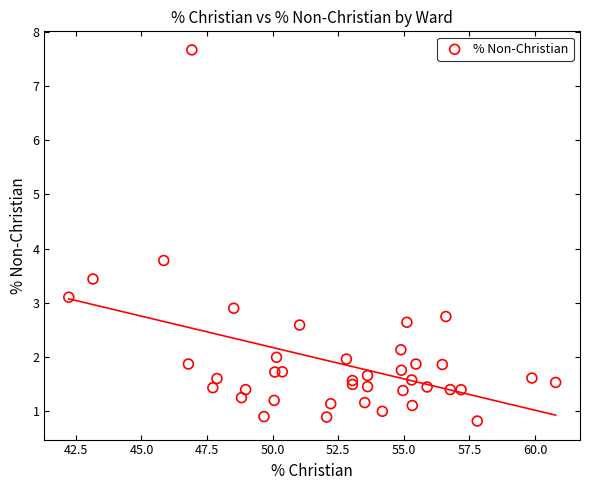

What Y value in the scatter plot is closest to 4?

3.8